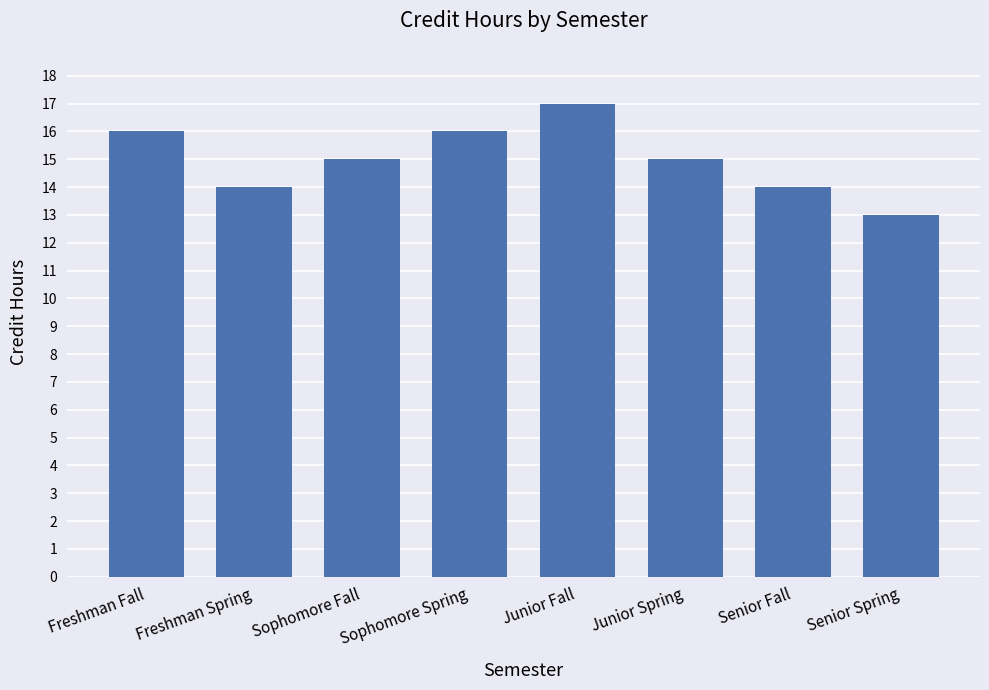

The chart shows a value of 16 at Sophomore Spring. True or false?

True